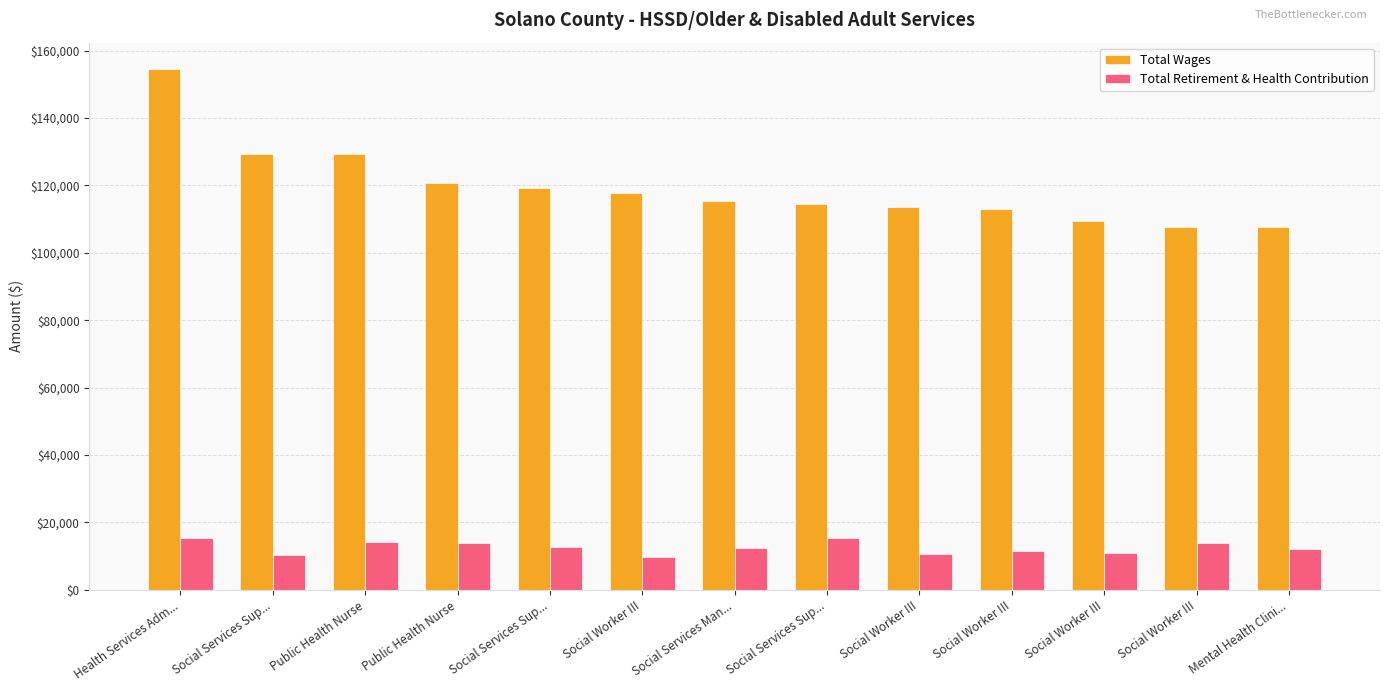

Reading left to right, what are all the values shown in this chart?

Total Wages: Health Services Adm...=154608	Social Services Sup...=129285	Public Health Nurse=129190	Public Health Nurse=120634	Social Services Sup...=119330	Social Worker III=117857	Social Services Man...=115222	Social Services Sup...=114371	Social Worker III=113679	Social Worker III=112906	Social Worker III=109424	Social Worker III=107712	Mental Health Clini...=107620
Total Retirement & Health Contribution: Health Services Adm...=15348	Social Services Sup...=10390	Public Health Nurse=14129	Public Health Nurse=13743	Social Services Sup...=12587	Social Worker III=9656	Social Services Man...=12298	Social Services Sup...=15391	Social Worker III=10649	Social Worker III=11550	Social Worker III=10968	Social Worker III=13837	Mental Health Clini...=11959